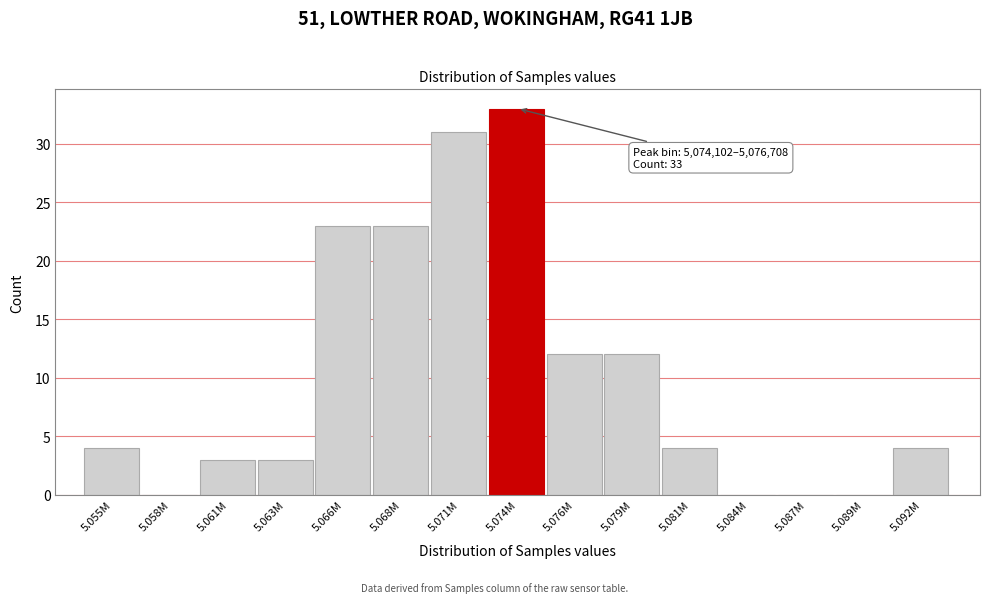

What is the greatest value displayed?

33